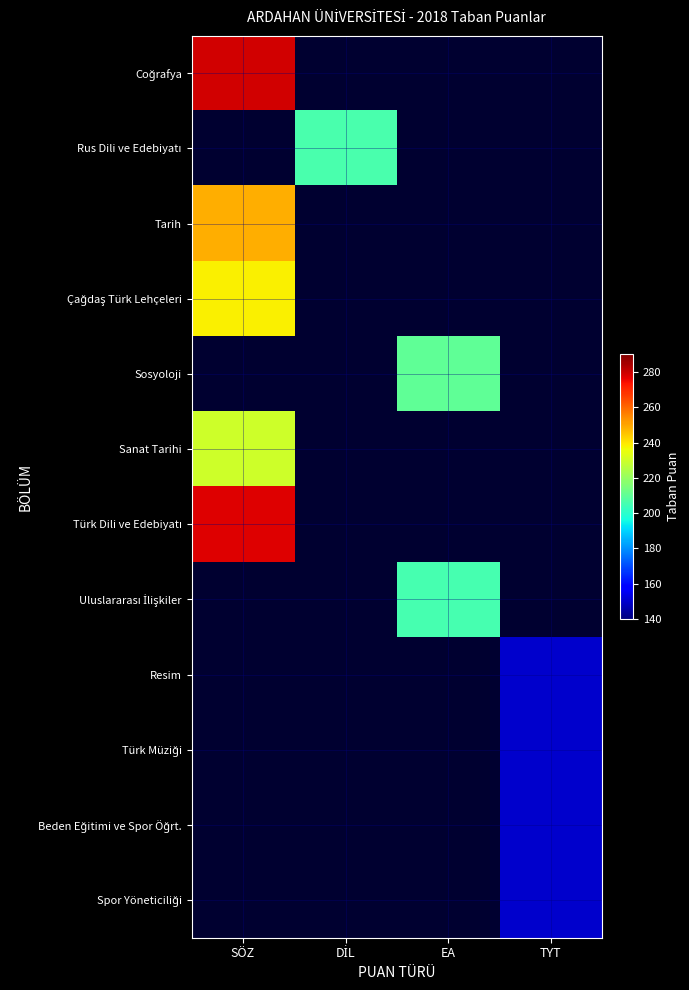

What is the minimum value shown in the chart?

150.0